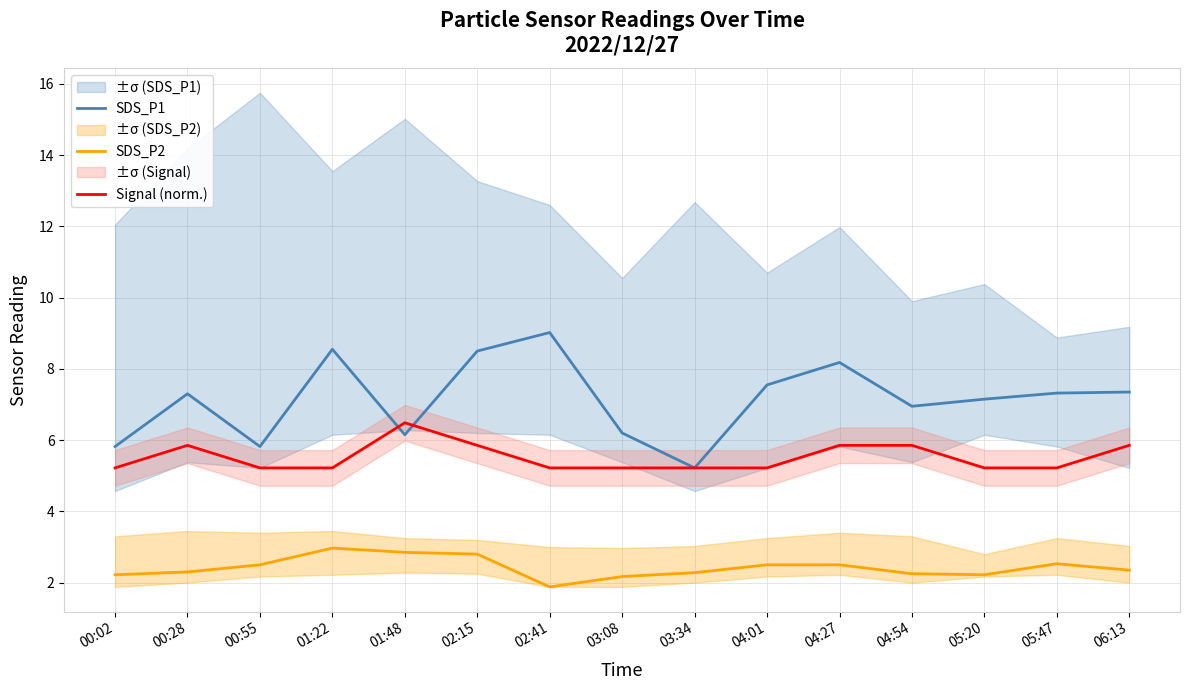

True or false: Signal (norm.) has a value of 7.9 at 04:01.

False